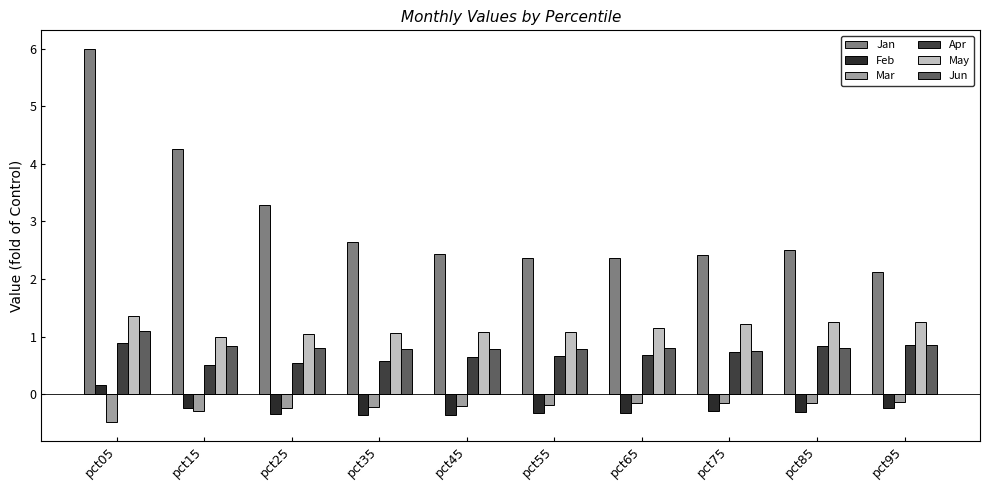

What is the greatest value displayed?

6.0